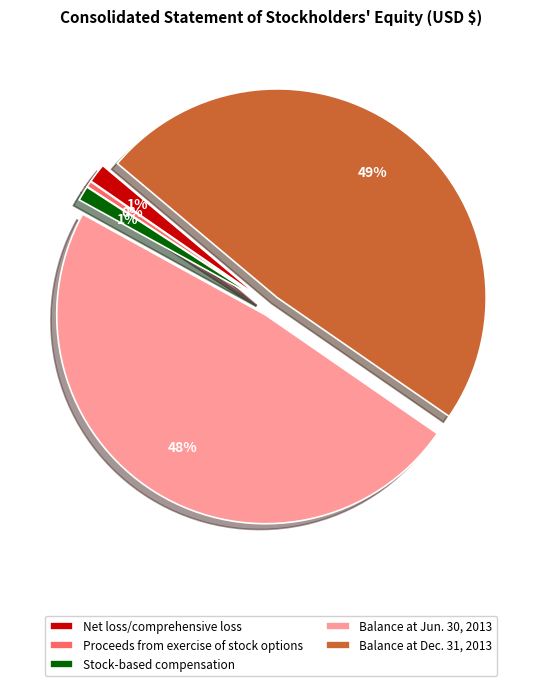

Does Stock-based compensation account for over 50% of the chart?

No